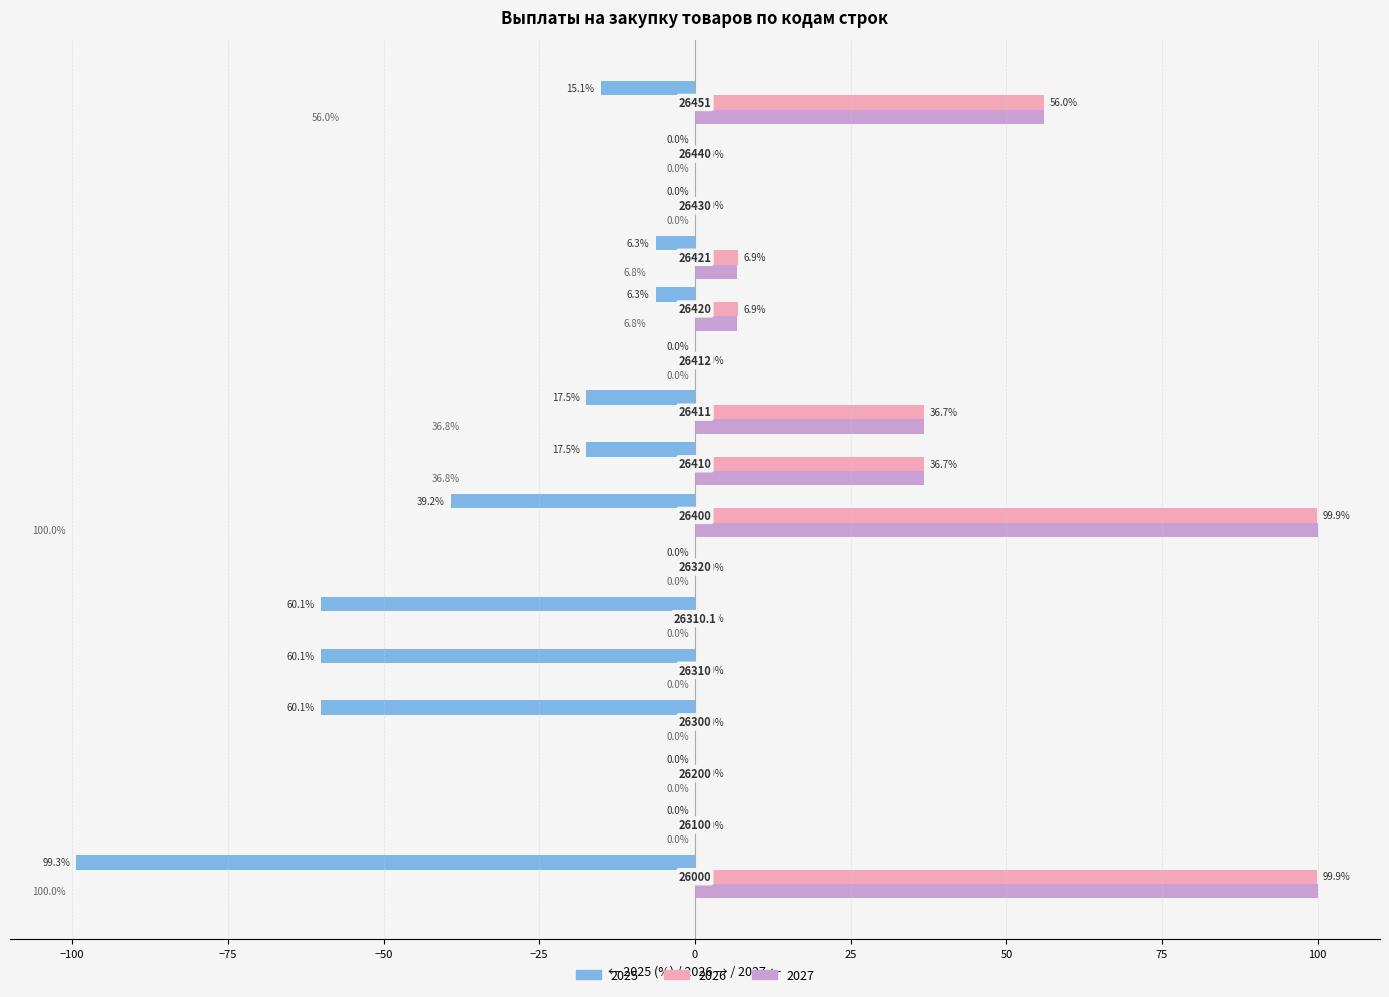

What is the greatest value displayed?

100.0